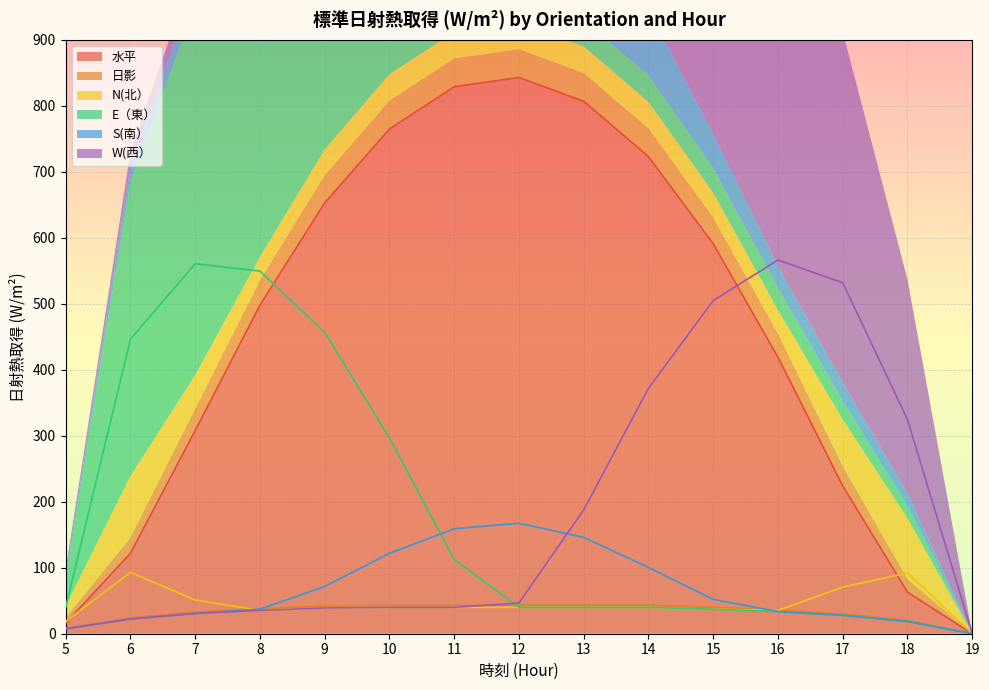

Between 11 and 19, which series saw the biggest shift?

水平